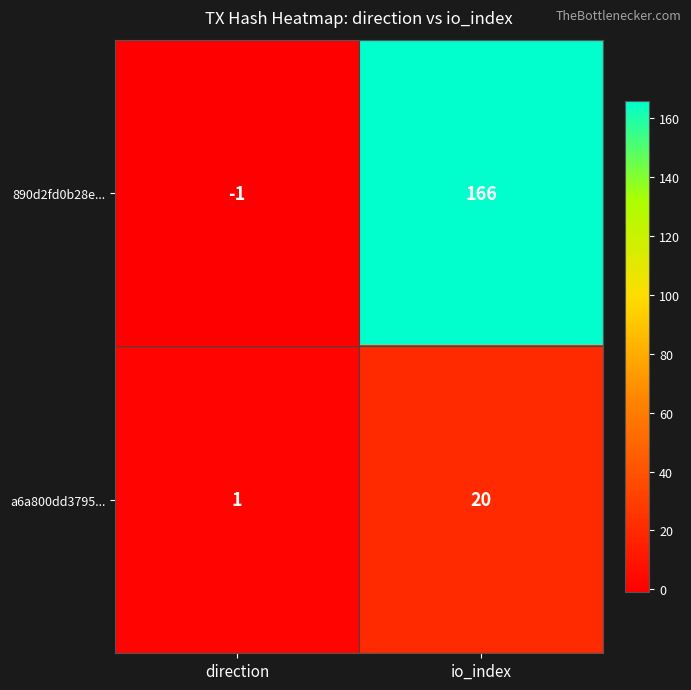

Which category has the lowest value across all series?

direction